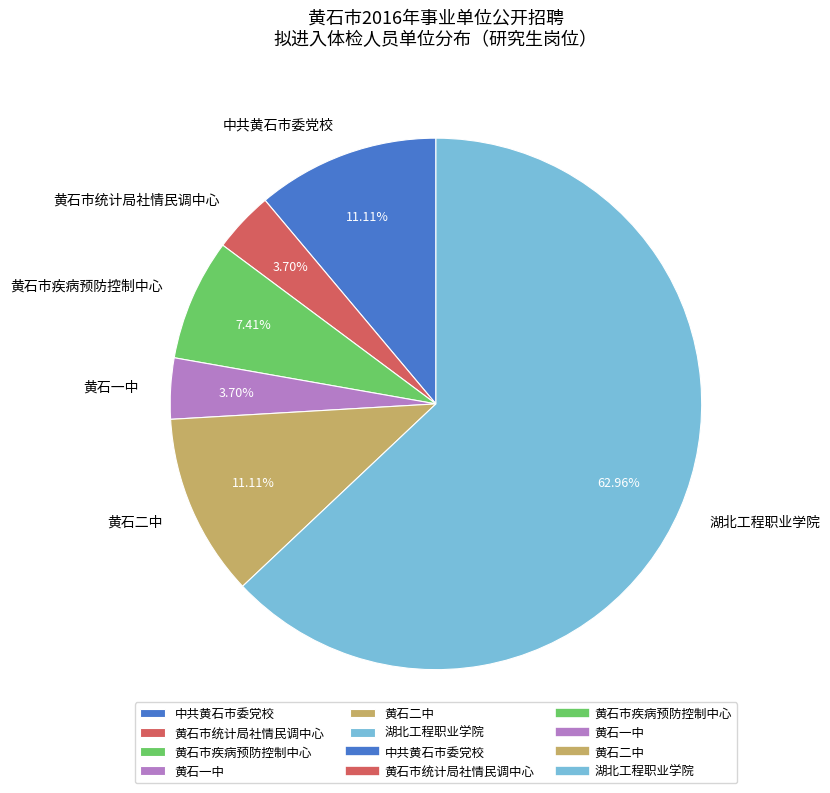

True or false: 黄石市统计局社情民调中心 accounts for 15% of the total.

False